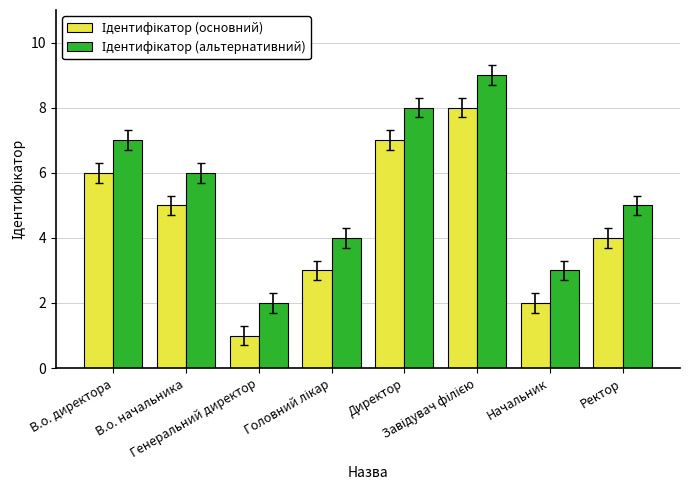

How many distinct data groups are displayed?

2